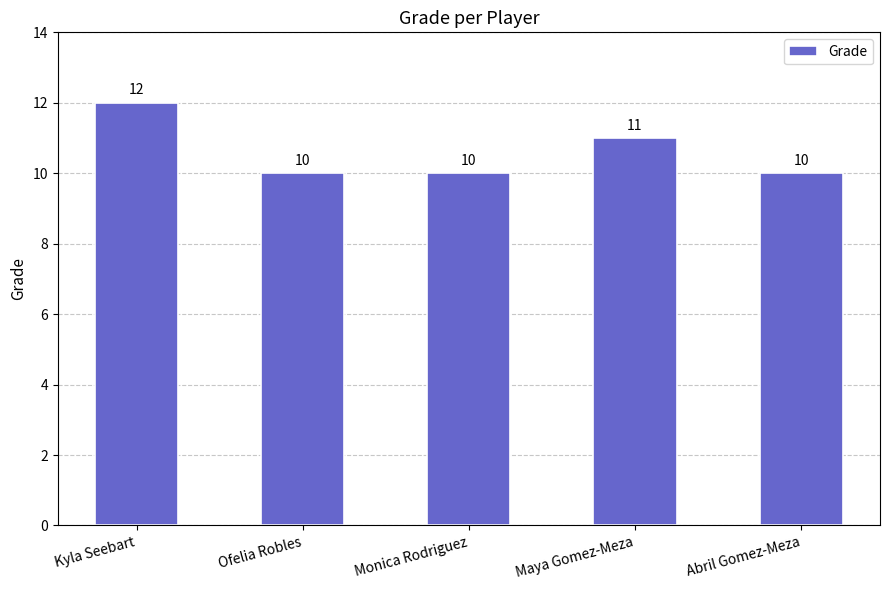

Reading left to right, extract all data points from this chart.

Kyla Seebart=12	Ofelia Robles=10	Monica Rodriguez=10	Maya Gomez-Meza=11	Abril Gomez-Meza=10